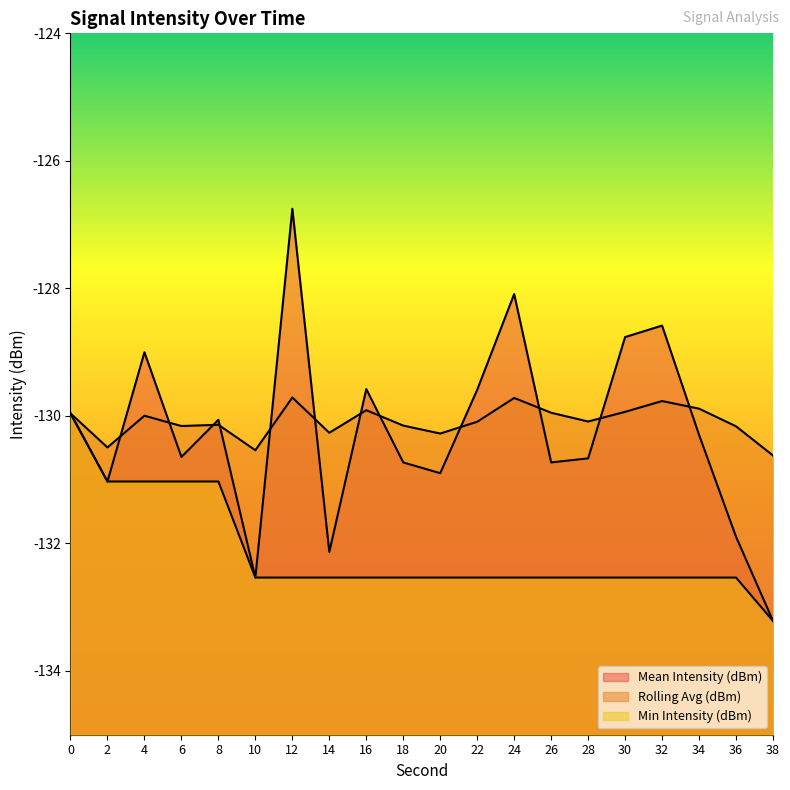

What is the sum of all Rolling Avg (dBm) values?

-2601.8